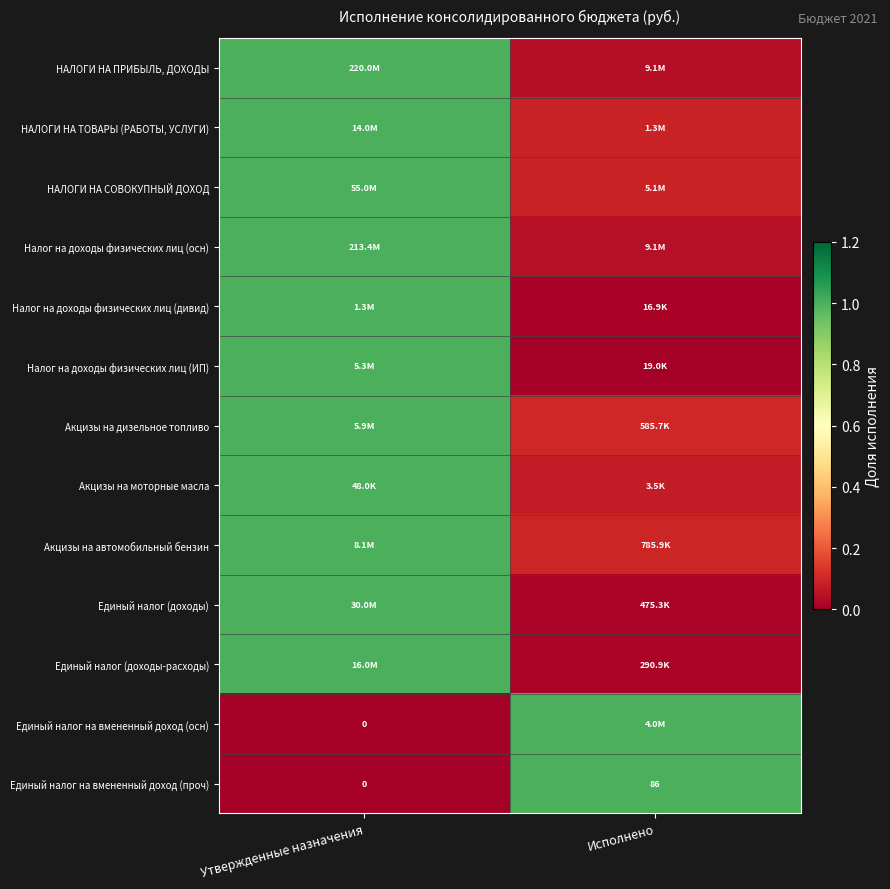

List the labels in order of Единый налог на вмененный доход (проч) value, largest first.

Исполнено, Утвержденные назначения